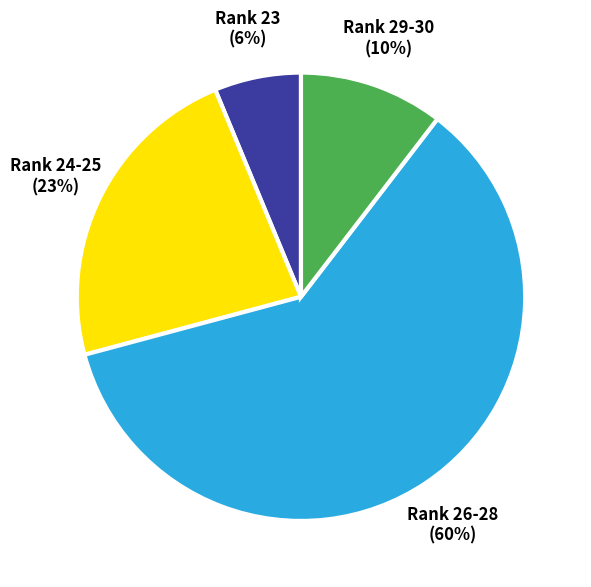

To the nearest percent, what is the average slice percentage?

25%